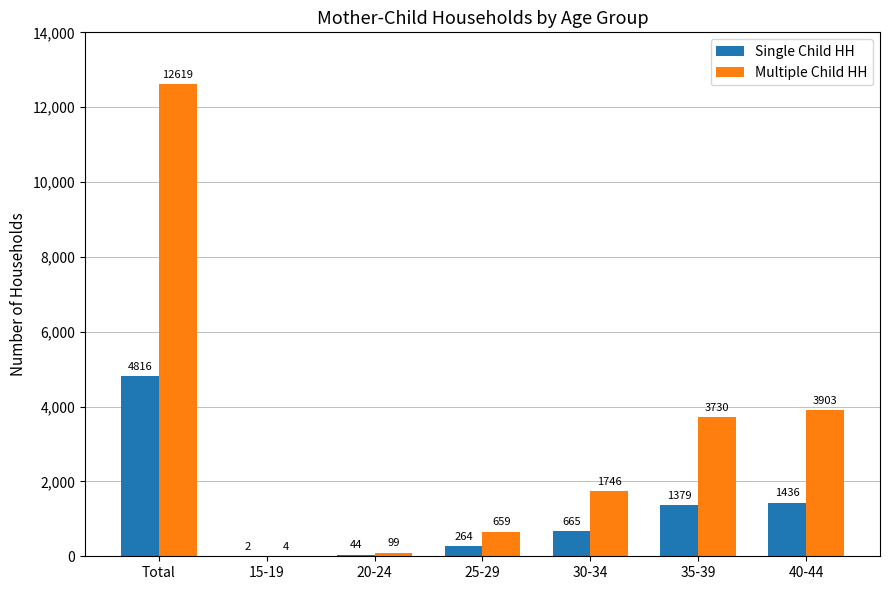

Which series changed the most between Total and 30-34?

Multiple Child HH